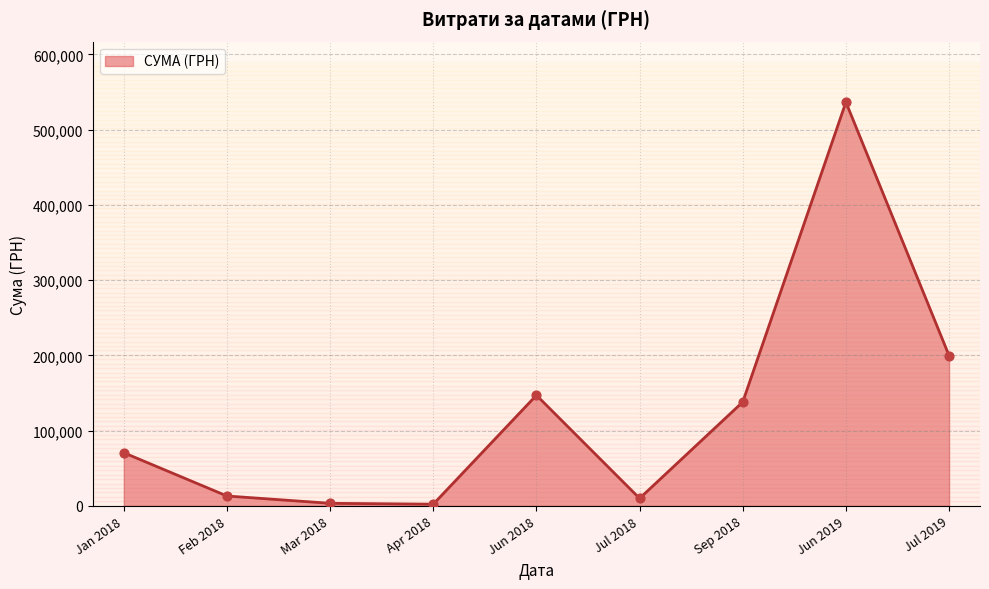

What is the change in value from Feb 2018 to Sep 2018?

+124950.0